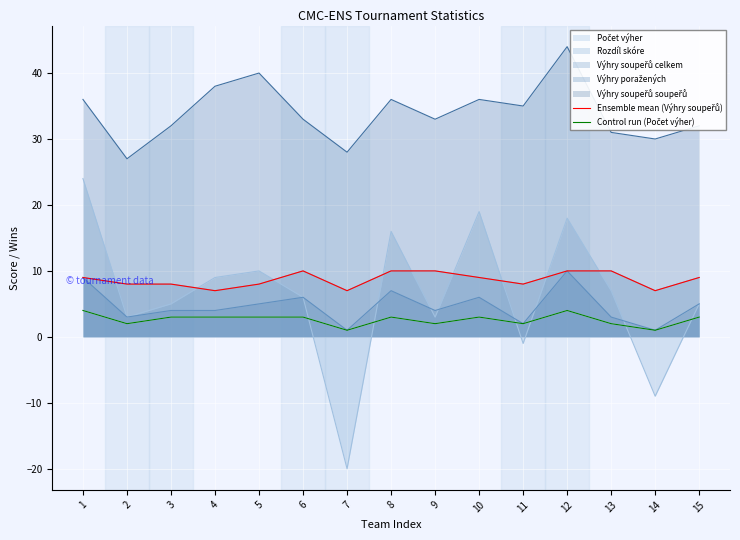

In Ensemble mean (Výhry soupeřů), how many points are lower than both neighbors (excluding endpoints)?

4